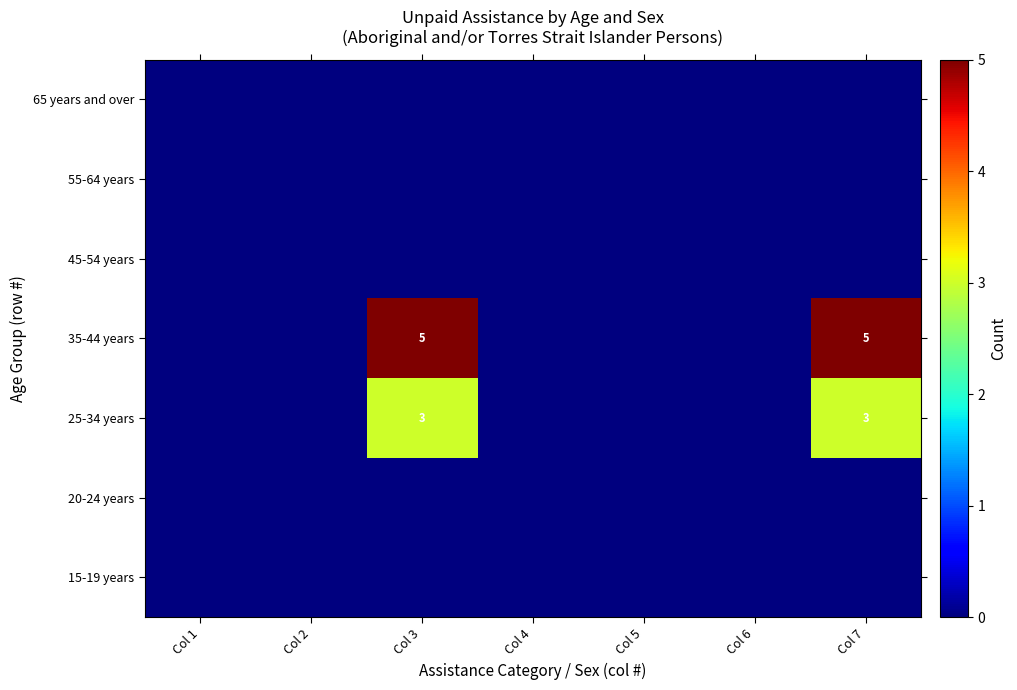

True or false: 25-34 years has a value of 2 at Col 3.

False